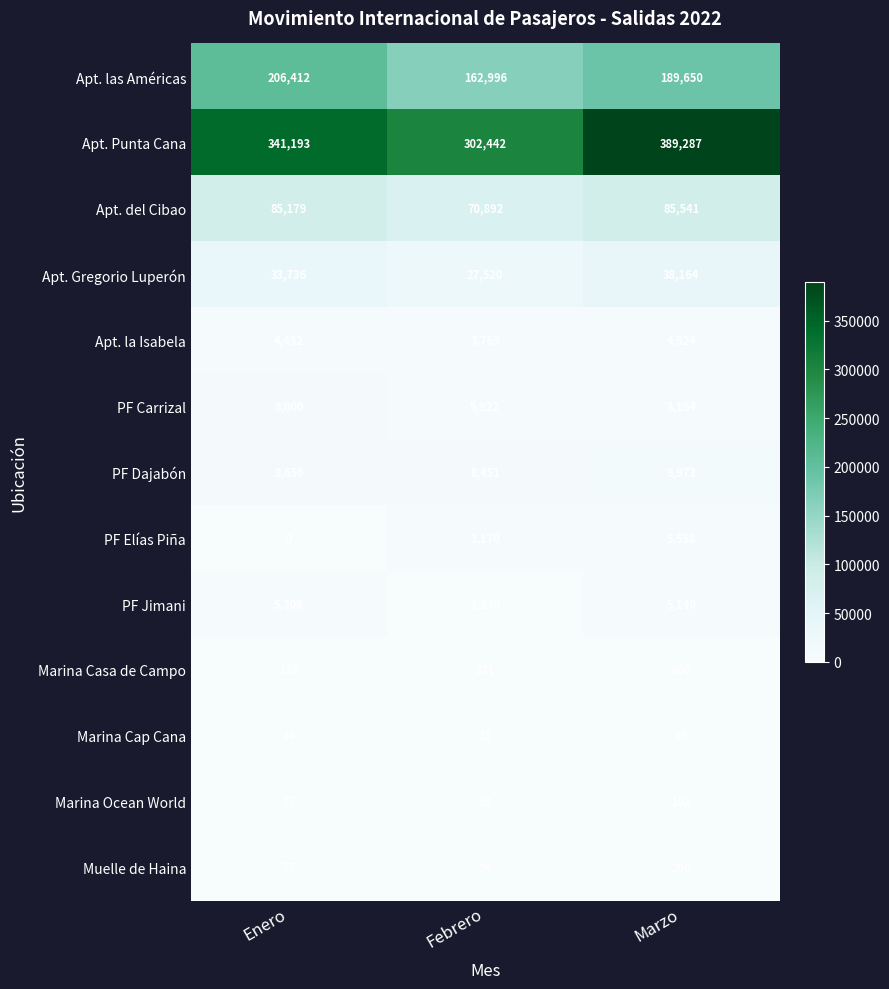

What is the difference between the highest and lowest values at Marzo?

389257